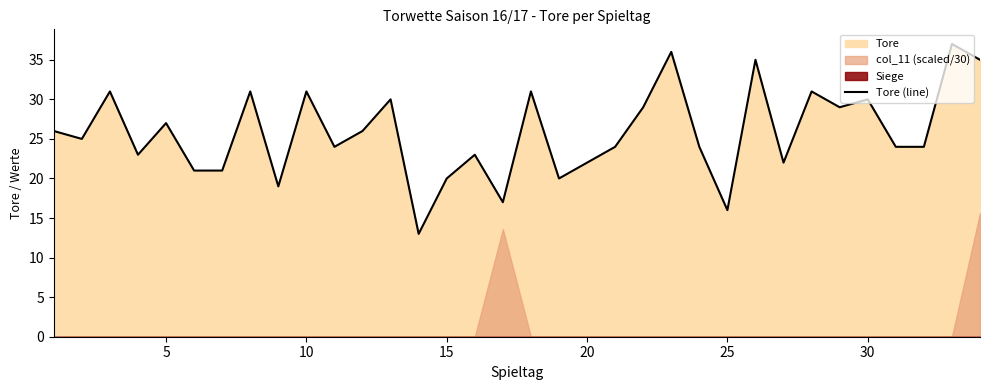

What is the maximum value for Tore (line)?

37